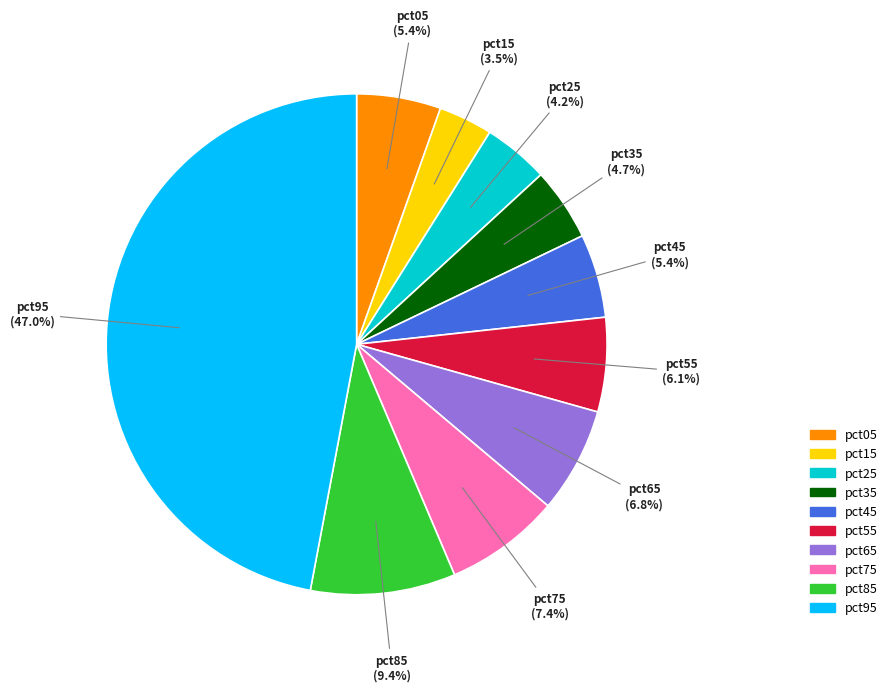

Count the number of slices in the pie.

10